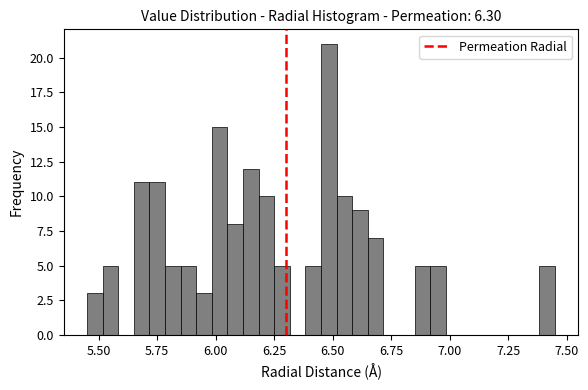

Around what value on the x-axis is the tallest bar? Give the approximate position of its centre, as read against the axis.

6.50